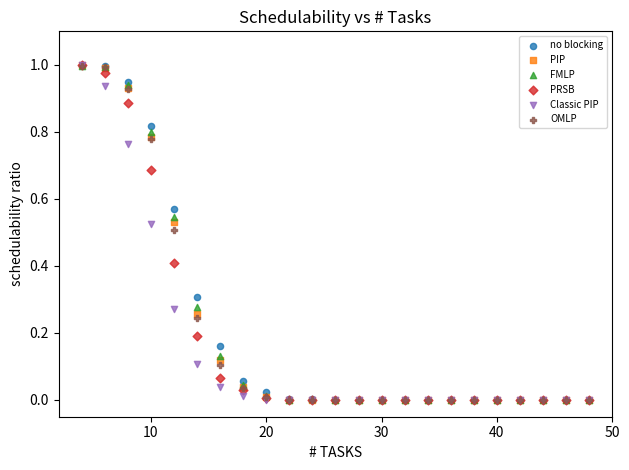

What are all the series names shown in the legend?

no blocking, PIP, FMLP, PRSB, Classic PIP, OMLP